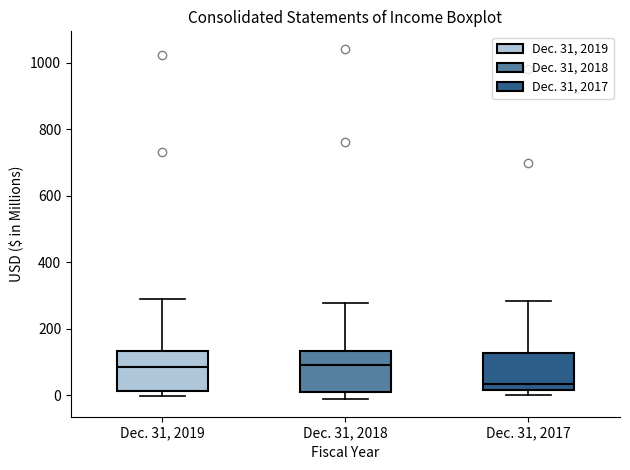

Reading left to right, read every box against the y-axis: the position of its median line, the range the box covers, and the ends of its whiskers. The values are not printed on the chart, so give them approximately, as read against the axis.

Dec. 31, 2019: median 80, box 20 to 140, whiskers 0 to 300
Dec. 31, 2018: median 100, box 20 to 140, whiskers -20 to 280
Dec. 31, 2017: median 40, box 20 to 120, whiskers 0 to 280